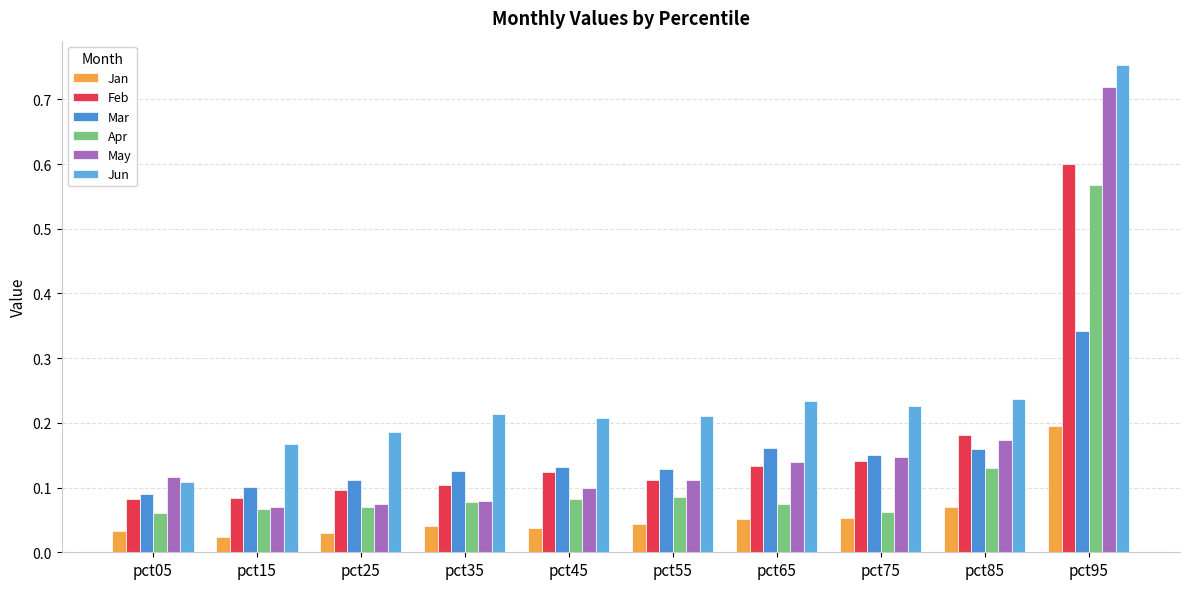

What are all the series names shown in the legend?

Jan, Feb, Mar, Apr, May, Jun